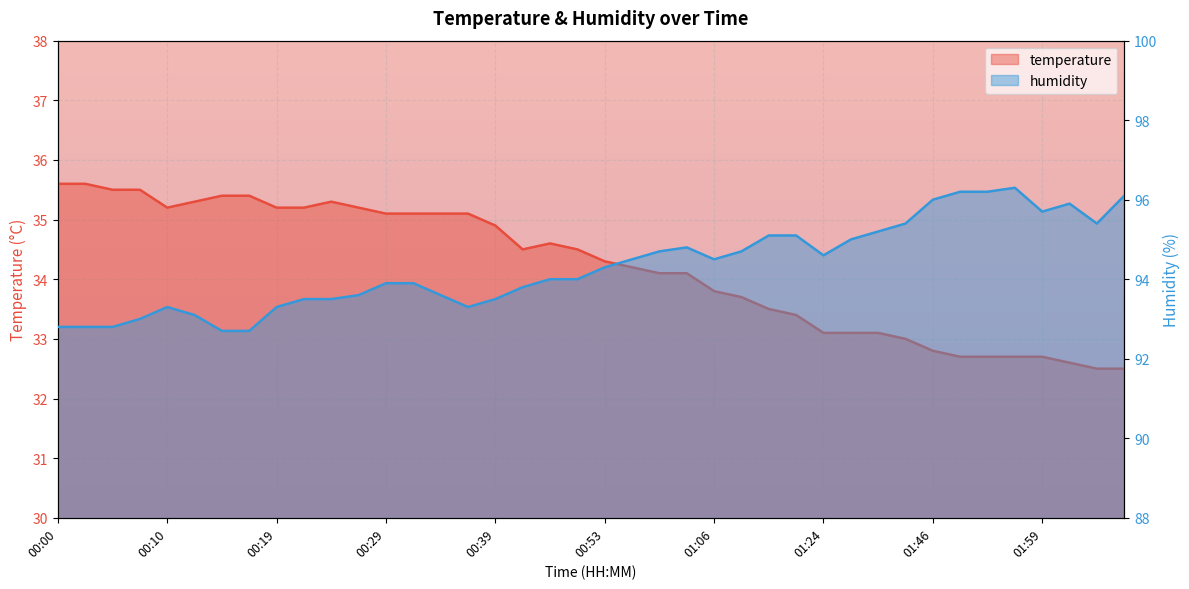

Is the value of temperature at 00:44 greater than the value of humidity at 01:33?

No